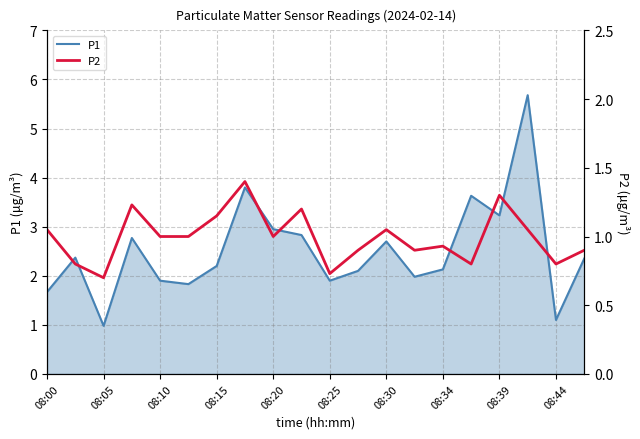

Which category has the highest value across all series?

17